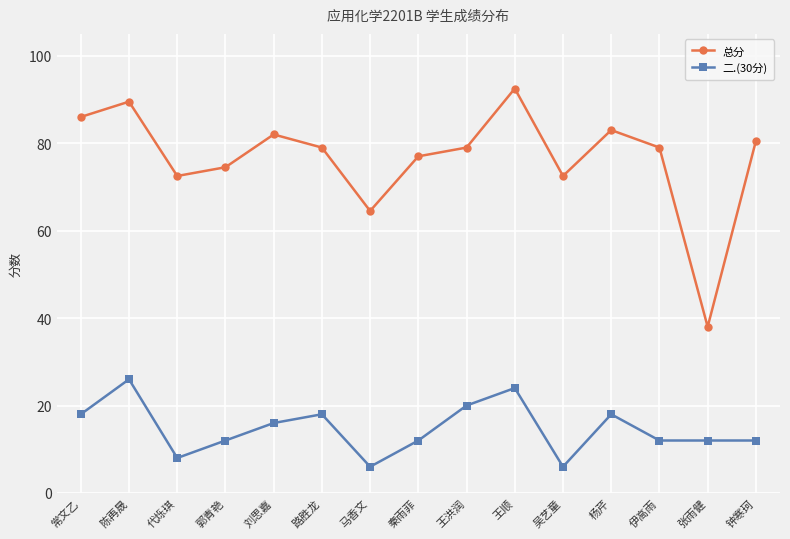

What is the value of the 总分 point at the 2nd from the left?

89.5